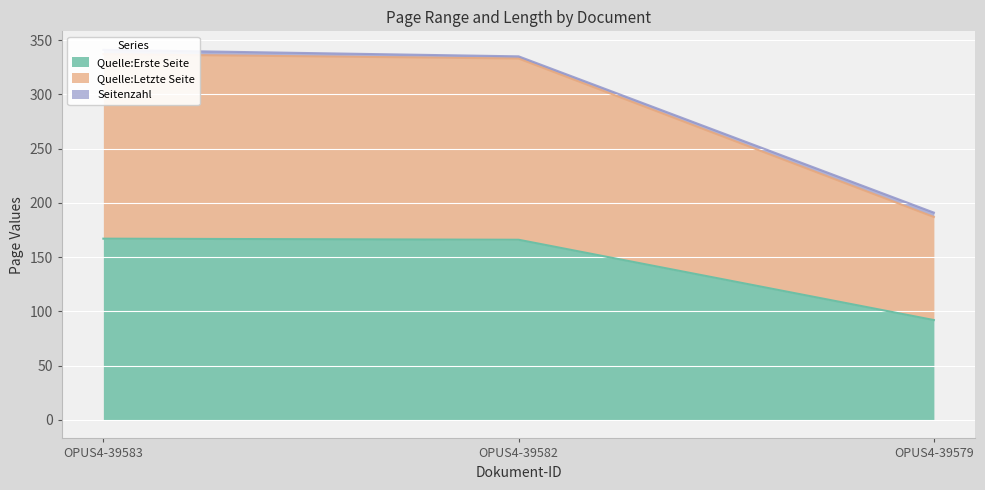

What is the maximum value shown in the chart?

341